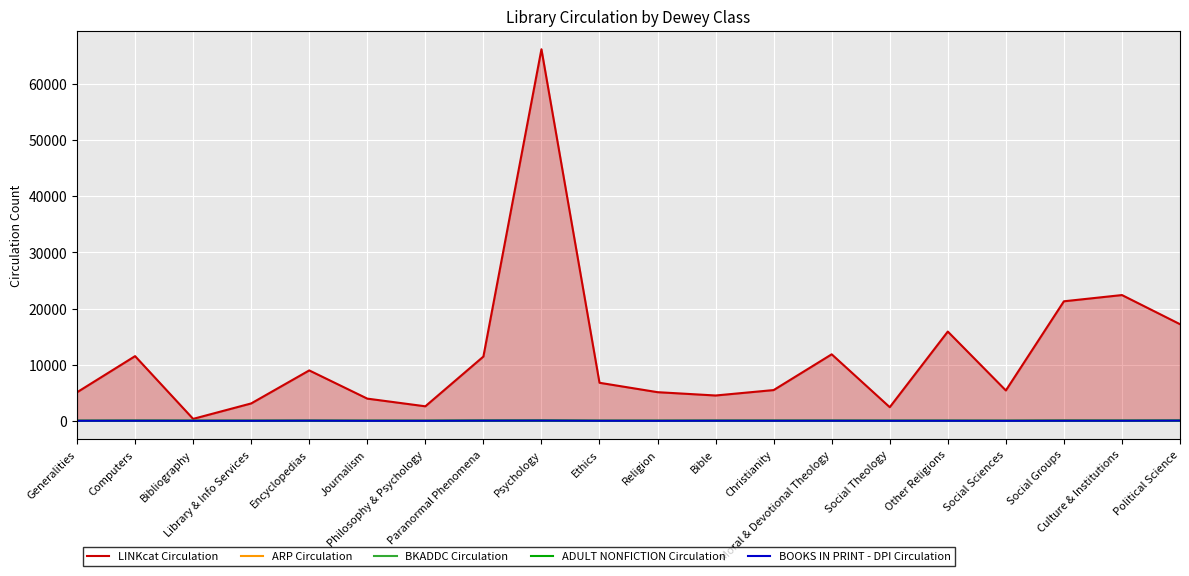

How many lines are shown in the chart?

5